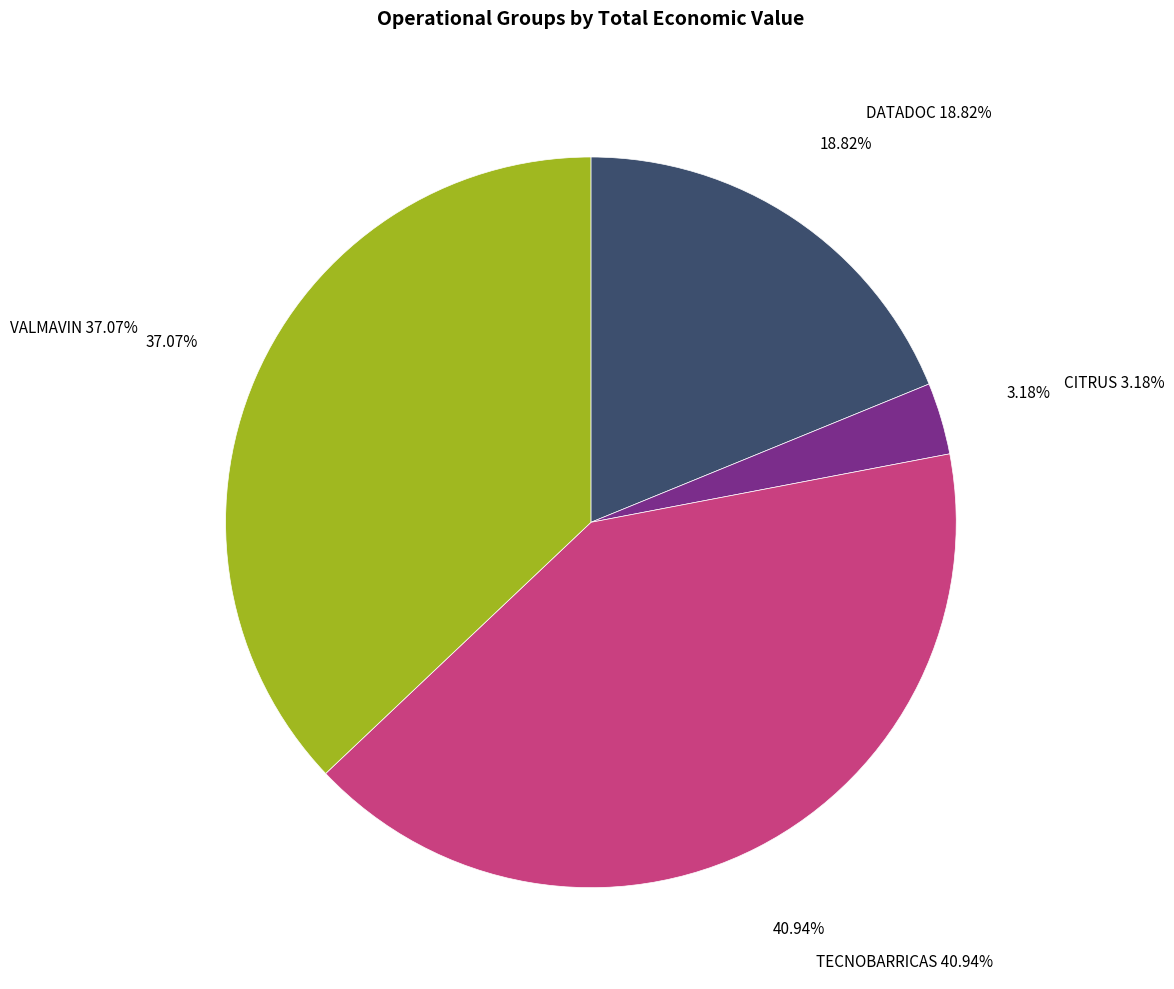

How many slices are in this pie chart?

4